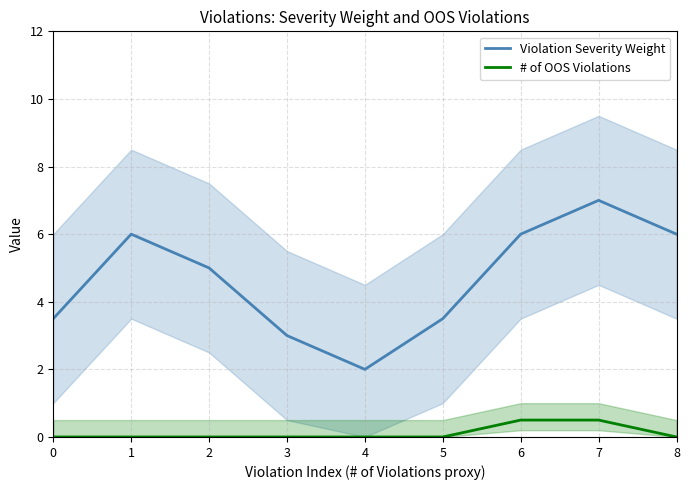

How many data points does each series have?

9